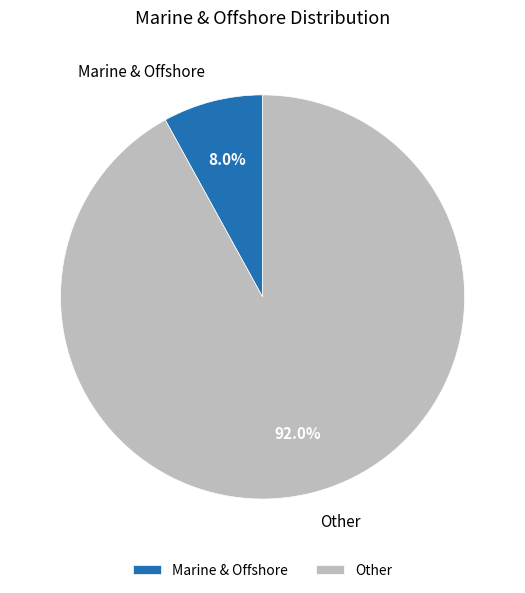

To the nearest percent, what is the difference between the Marine & Offshore and Other slice percentages?

84%